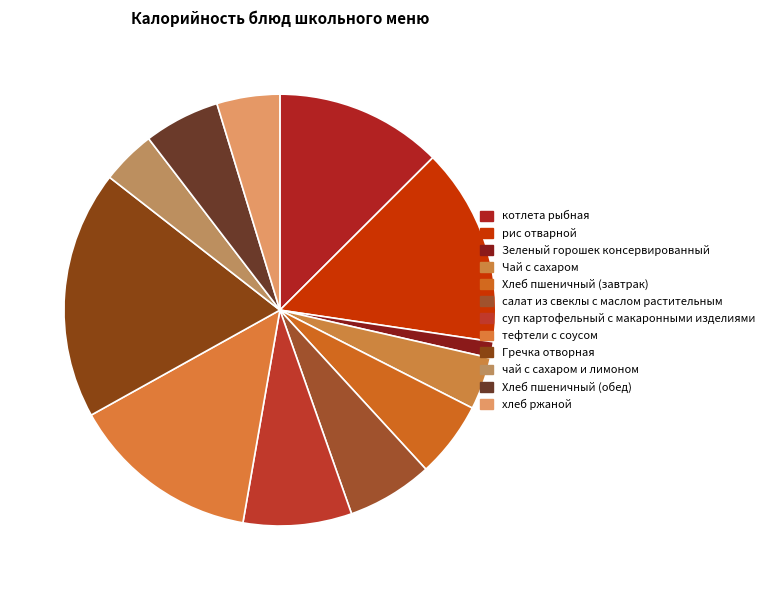

How many segments does this pie chart have?

12